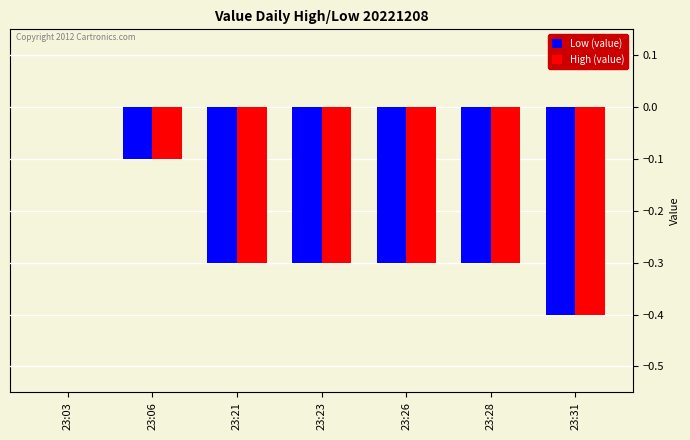

What are all the series names shown in the legend?

Low (value), High (value)